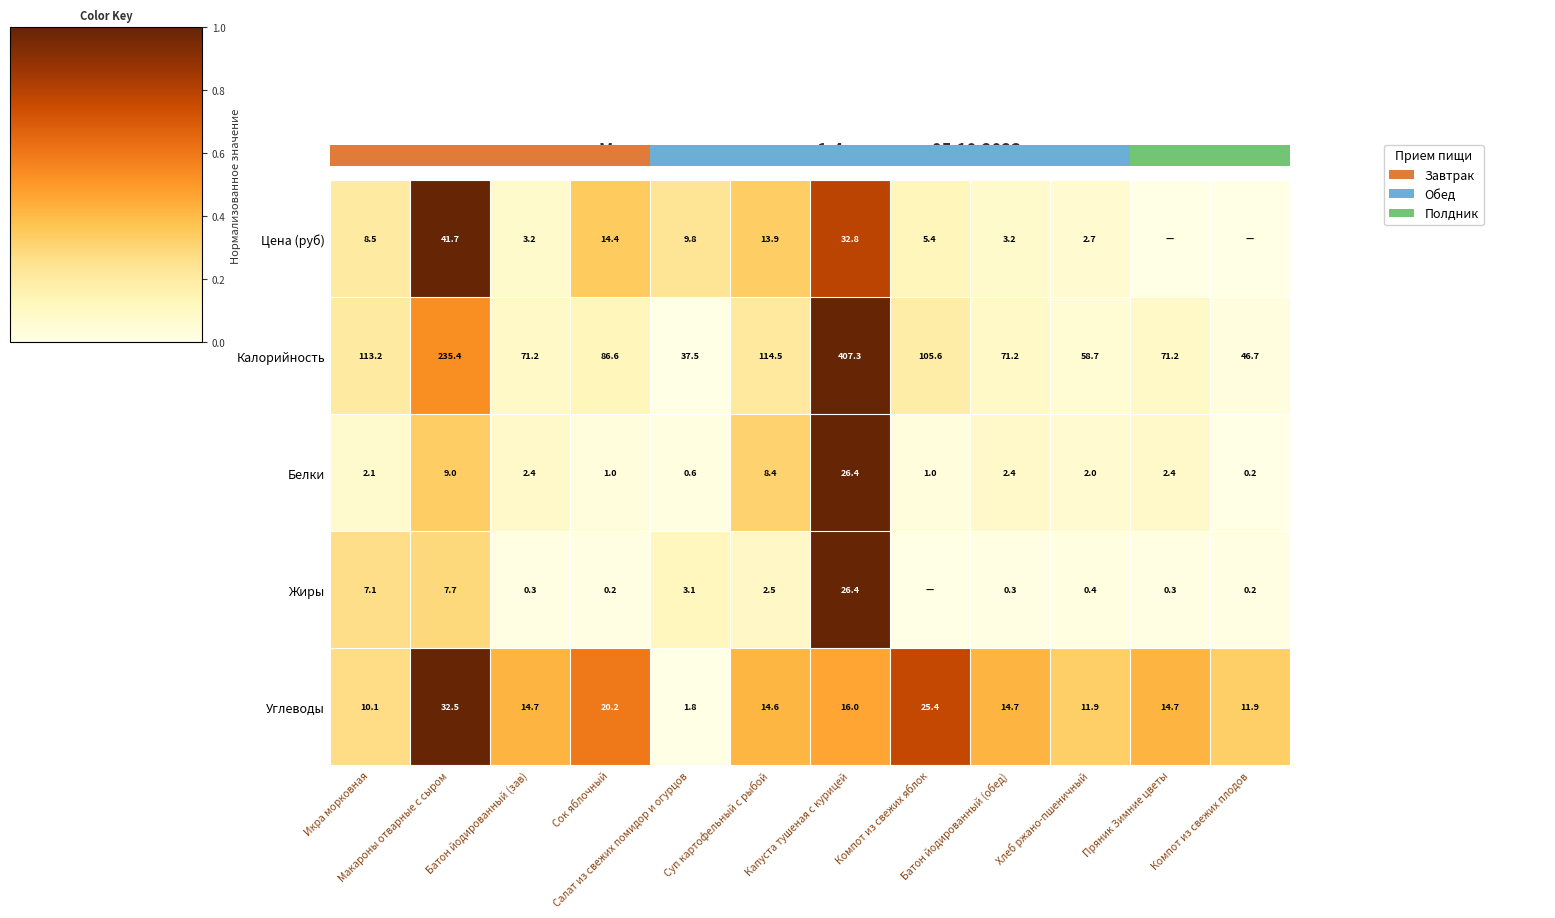

What is the sum of all Калорийность values?

1419.1